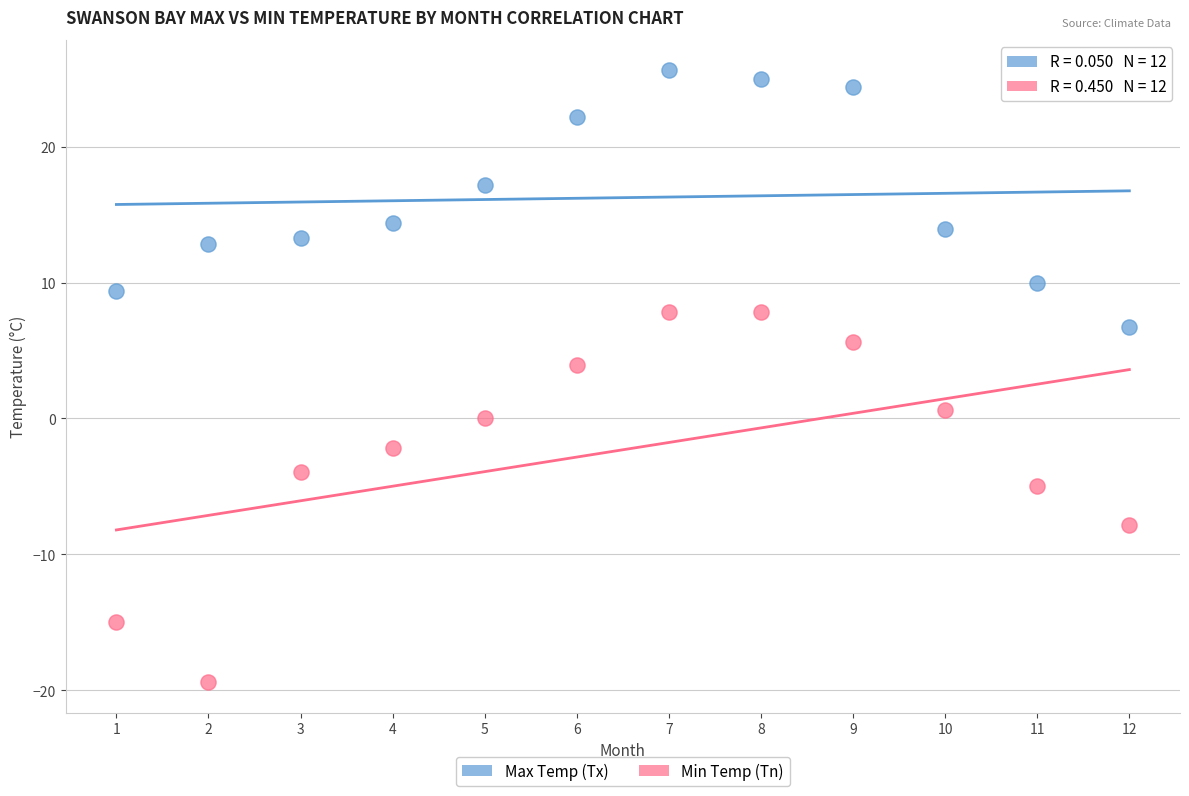

What is the X range (max minus min) for the scatter plot?

11.0